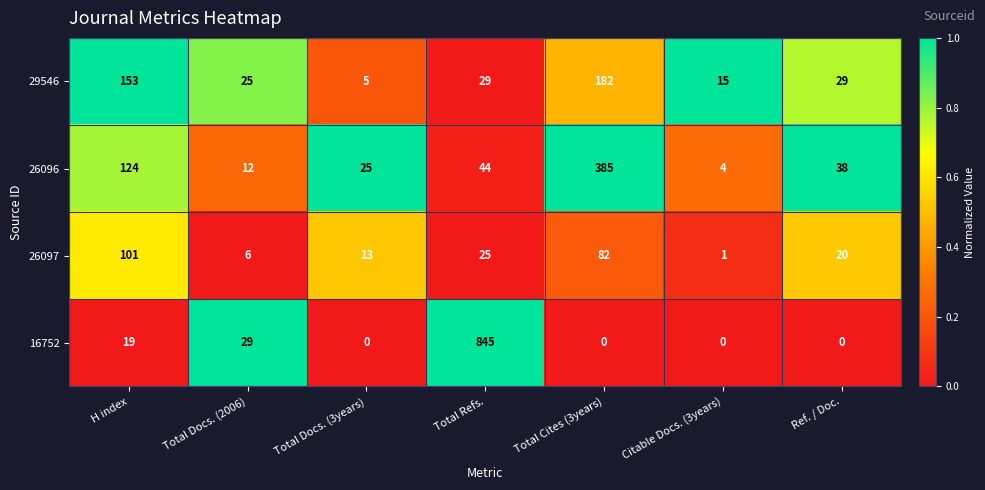

What is the greatest value displayed?

845